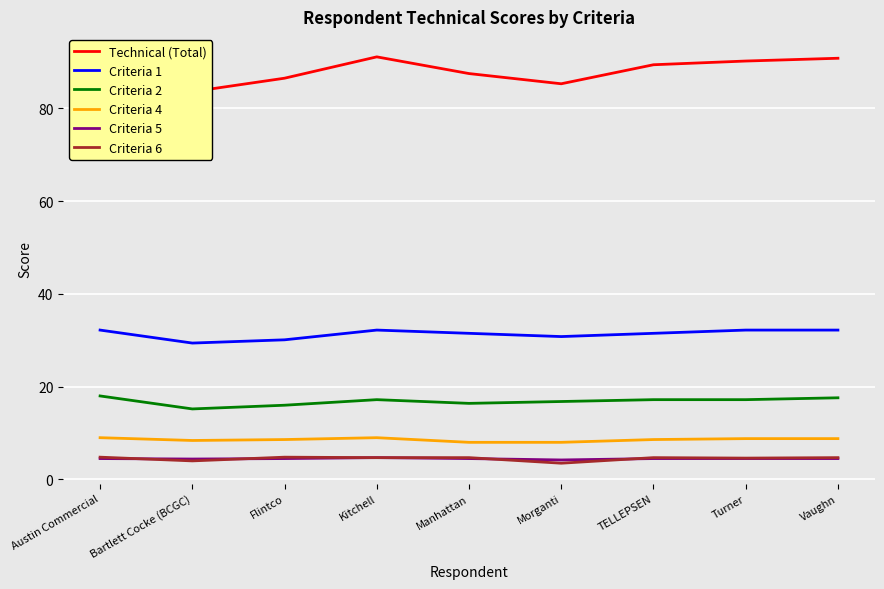

True or false: Criteria 4 and Technical (Total) cross at least once.

False